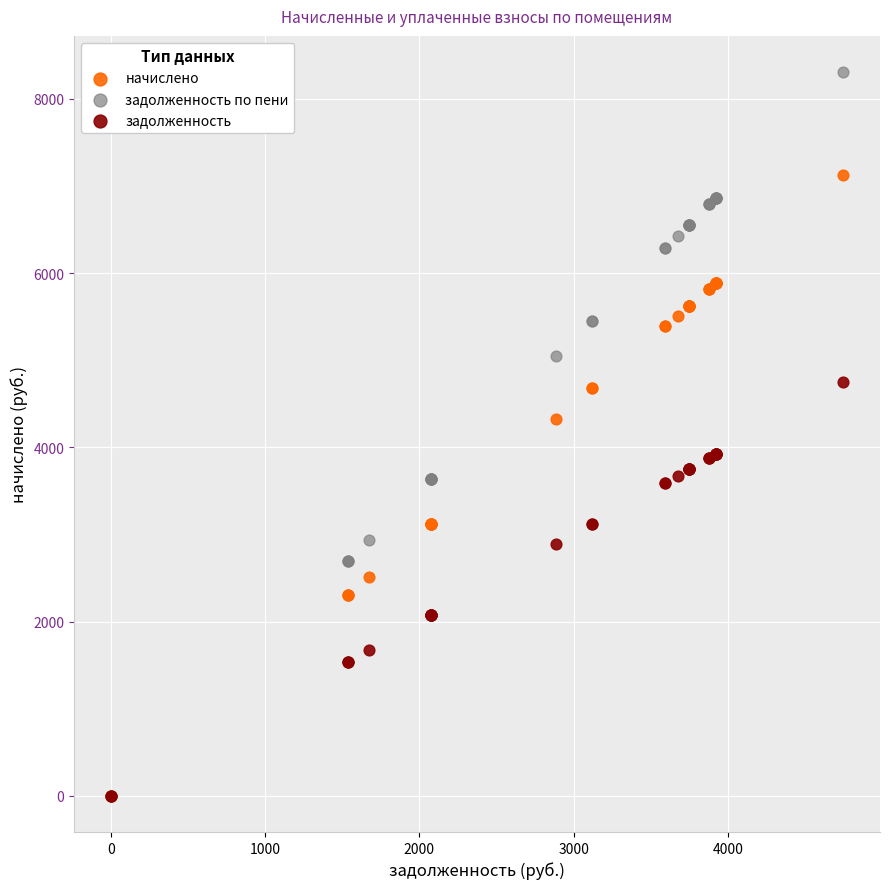

What are all the series names shown in the legend?

начислено, задолженность по пени, задолженность